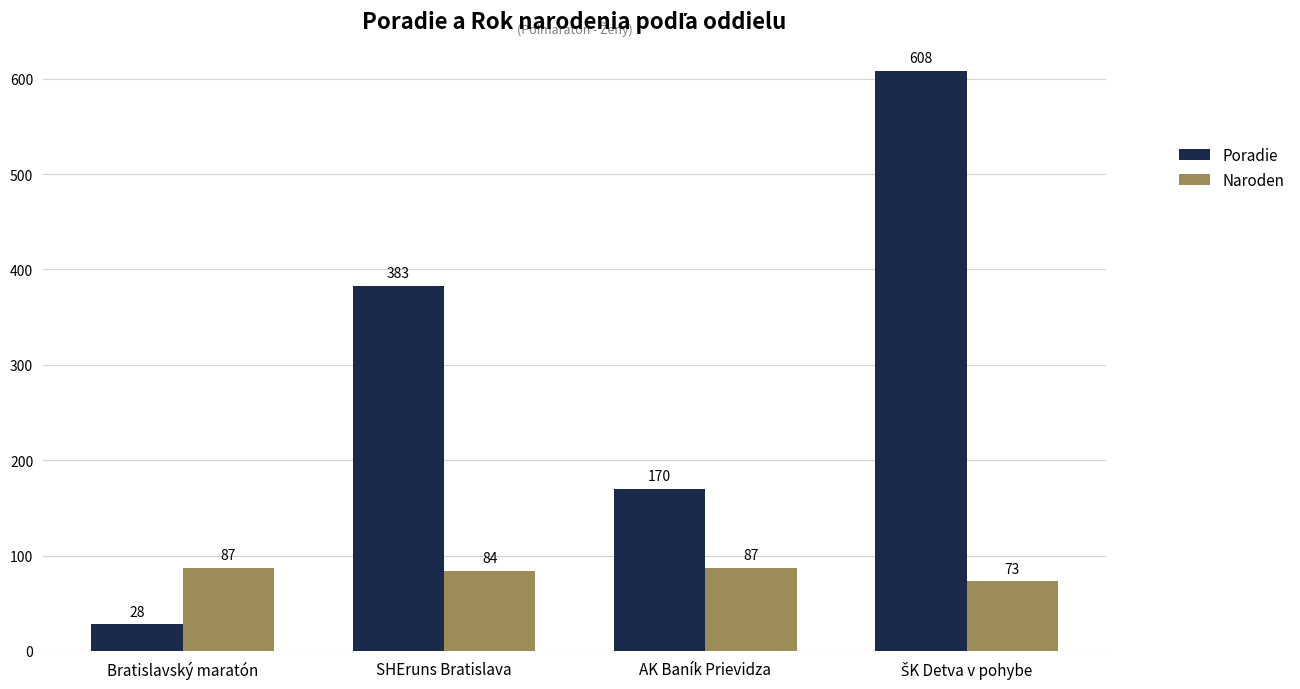

True or false: Poradie has a value of 170 at AK Baník Prievidza.

True